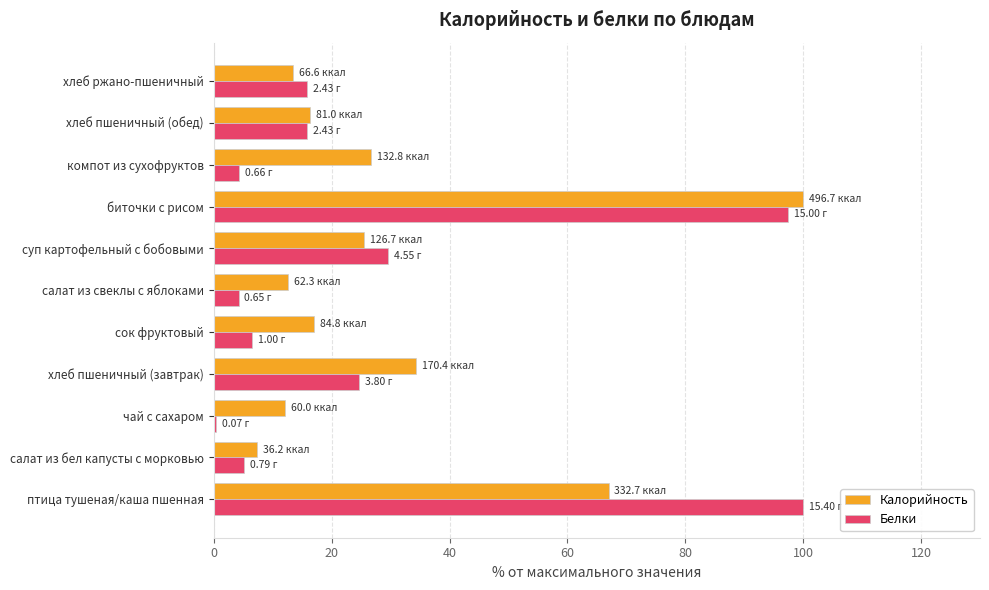

What is the sum of all Калорийность values?

332.3